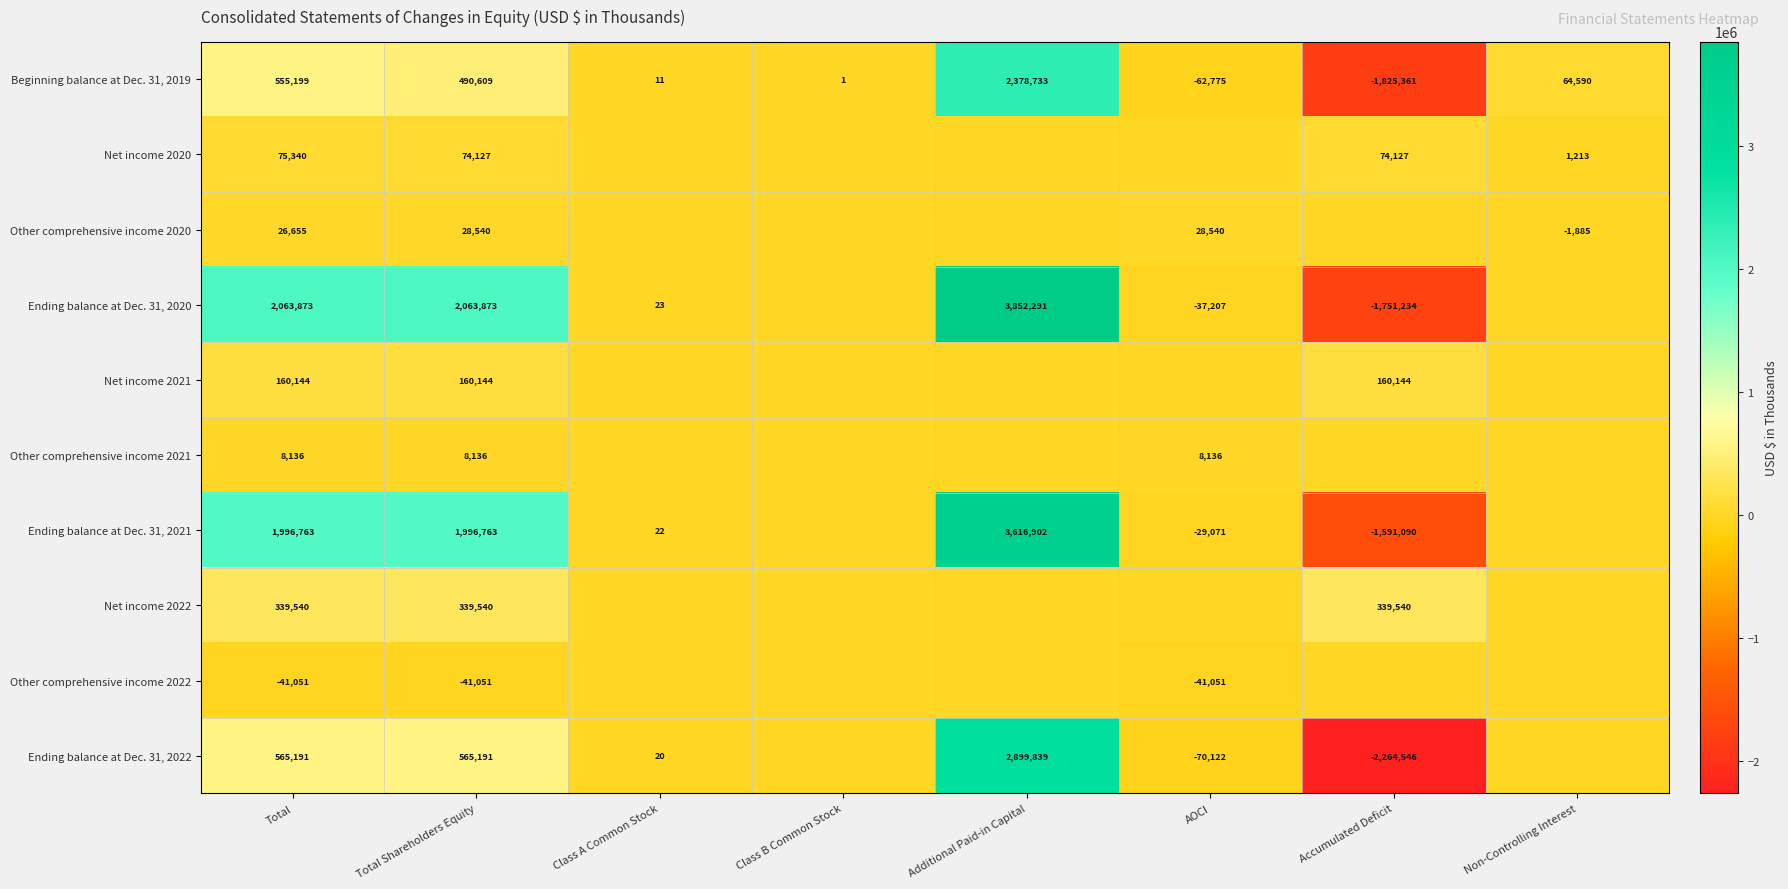

At Total Shareholders Equity, list the series in order from largest to smallest.

Ending balance at Dec. 31, 2020, Ending balance at Dec. 31, 2021, Ending balance at Dec. 31, 2022, Beginning balance at Dec. 31, 2019, Net income 2022, Net income 2021, Net income 2020, Other comprehensive income 2020, Other comprehensive income 2021, Other comprehensive income 2022